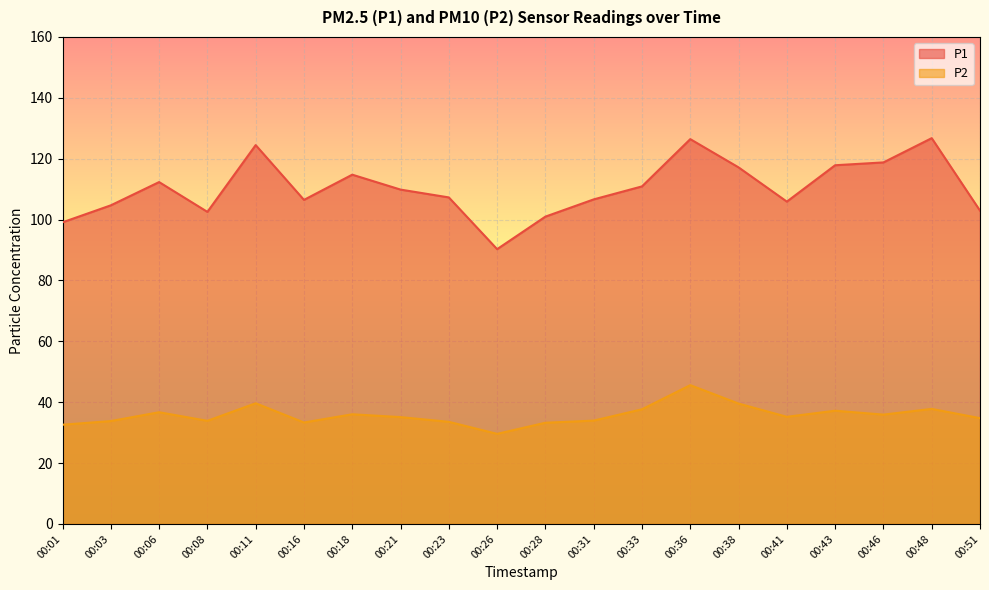

The value of P2 at 00:41 is 7.8. True or false?

False